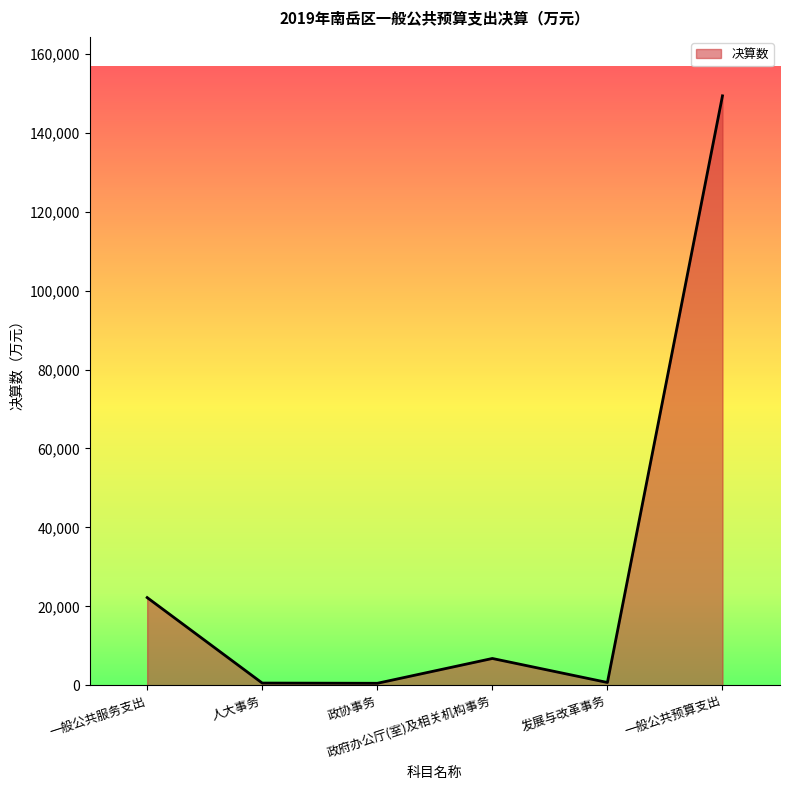

What is the maximum value shown in the chart?

149319